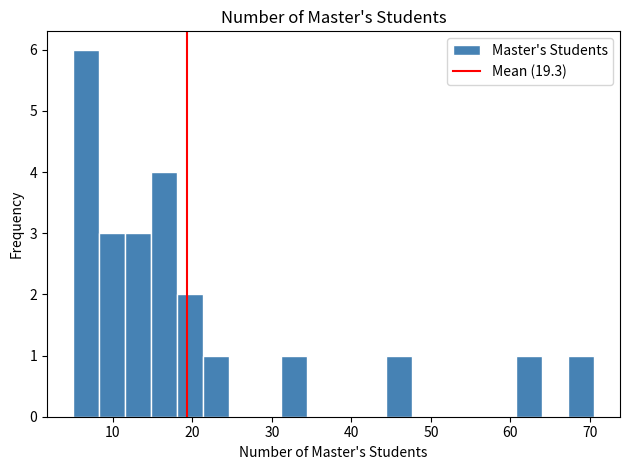

Around what value on the x-axis is the tallest bar? Give the approximate position of its centre, as read against the axis.

7